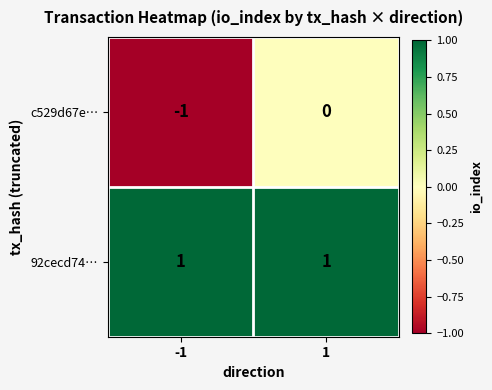

Which series has the widest spread of values?

c529d67e…